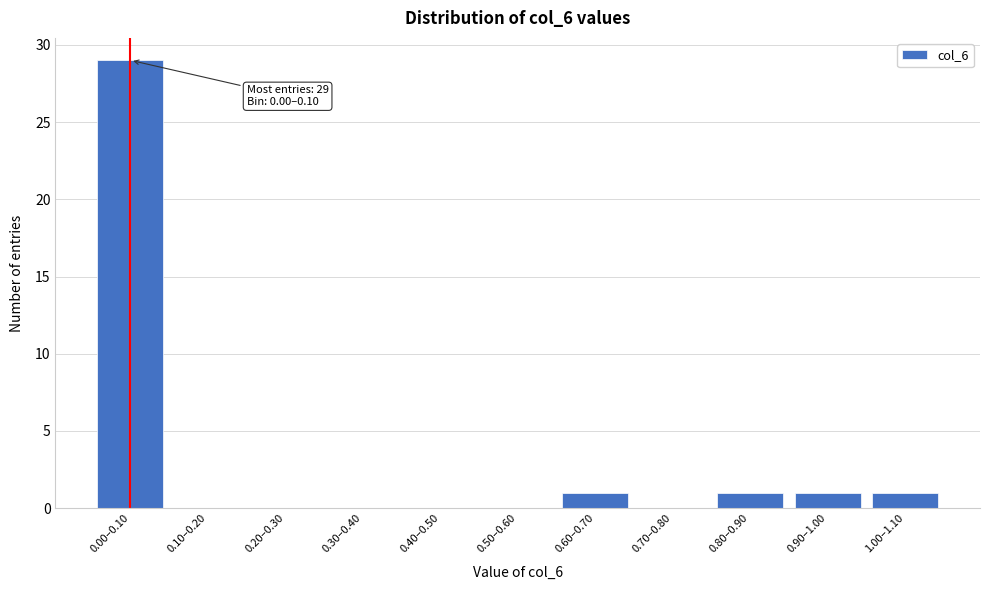

Reading left to right, what are all the values shown in this chart?

0.00–0.10=29	0.10–0.20=0	0.20–0.30=0	0.30–0.40=0	0.40–0.50=0	0.50–0.60=0	0.60–0.70=1	0.70–0.80=0	0.80–0.90=1	0.90–1.00=1	1.00–1.10=1